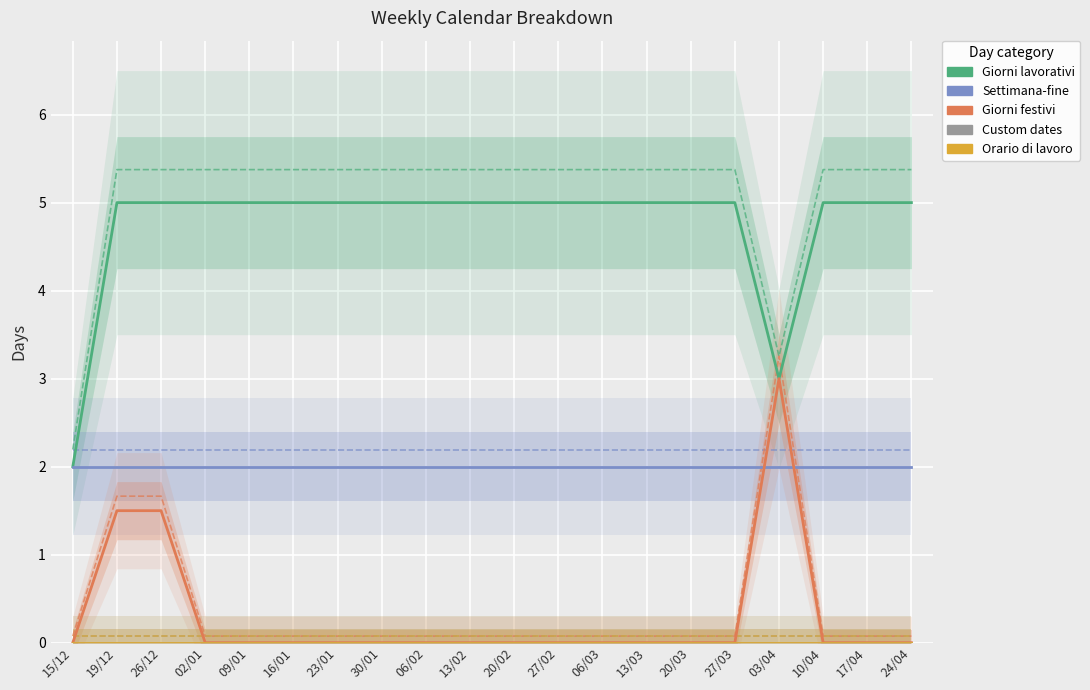

How many interior local peaks does the Giorni festivi series have?

1